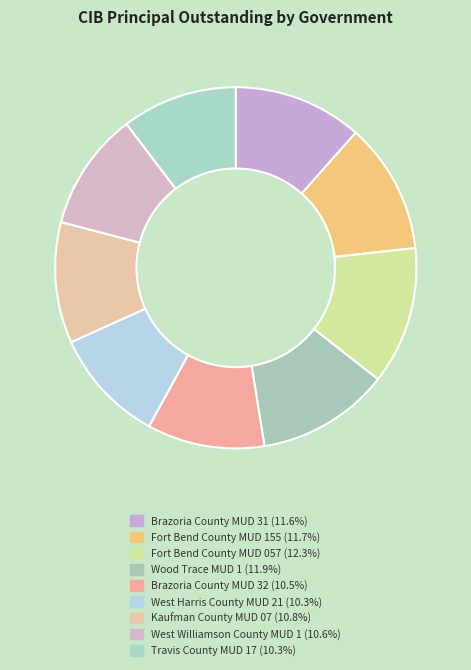

Which slice is the smallest?

West Harris County MUD 21